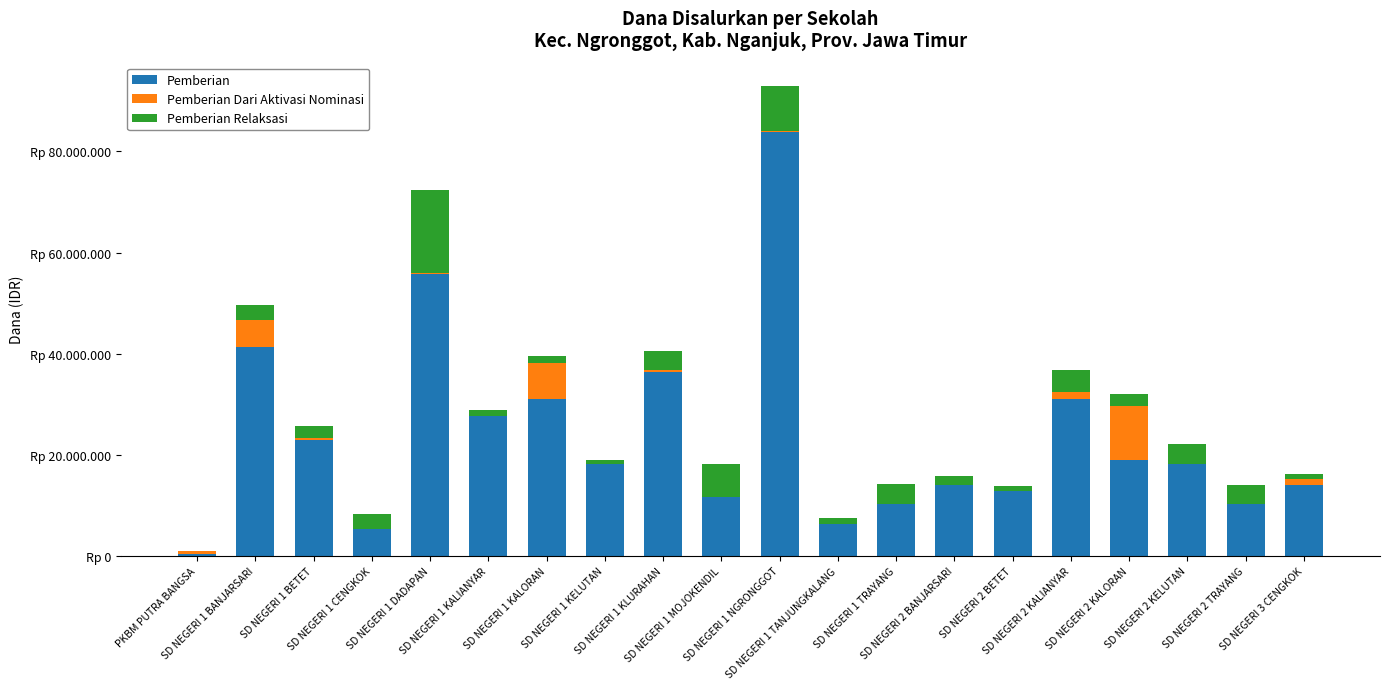

At how many categories does at least one series exceed 23459490?

7